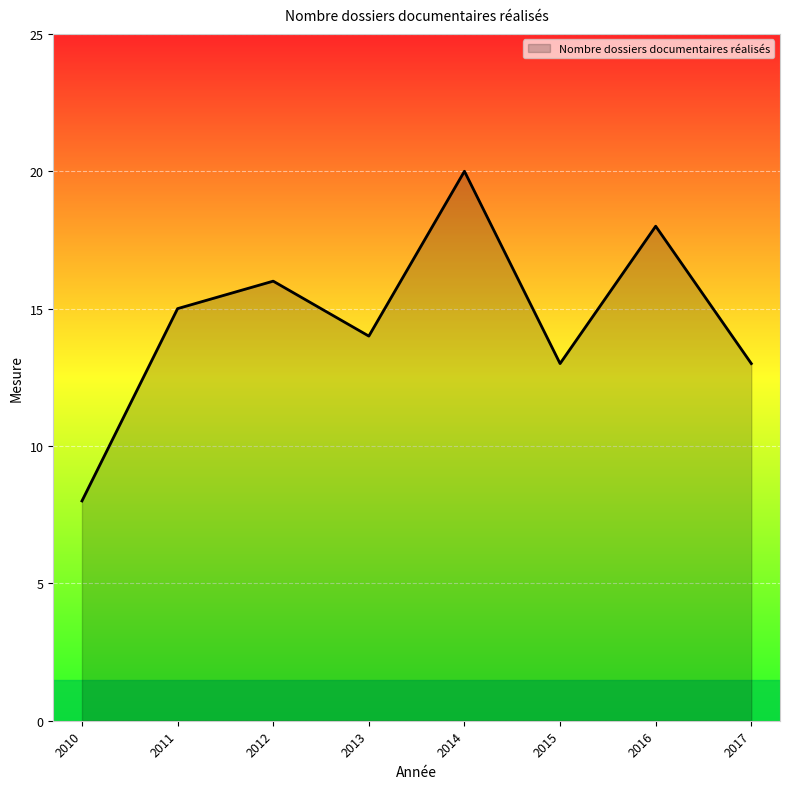

Where is the data nearest to the value 14?

2013